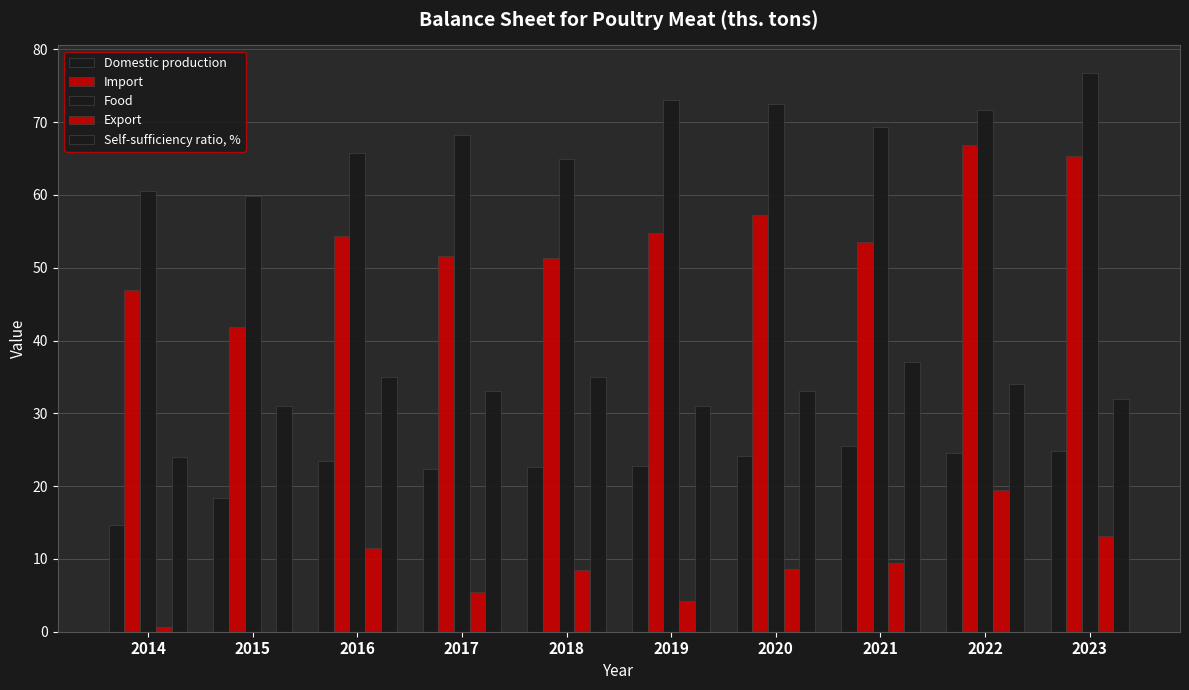

Reading left to right, what are all the values shown in this chart?

Domestic production: 14.6	18.4	23.5	22.3	22.6	22.8	24.2	25.5	24.5	24.8
Import: 47.0	41.9	54.3	51.6	51.3	54.8	57.3	53.6	66.8	65.4
Food: 60.6	59.9	65.8	68.2	65.0	73.0	72.5	69.3	71.6	76.7
Export: 0.7	0.0	11.5	5.4	8.5	4.2	8.6	9.4	19.4	13.1
Self-sufficiency ratio, %: 24.0	31.0	35.0	33.0	35.0	31.0	33.0	37.0	34.0	32.0